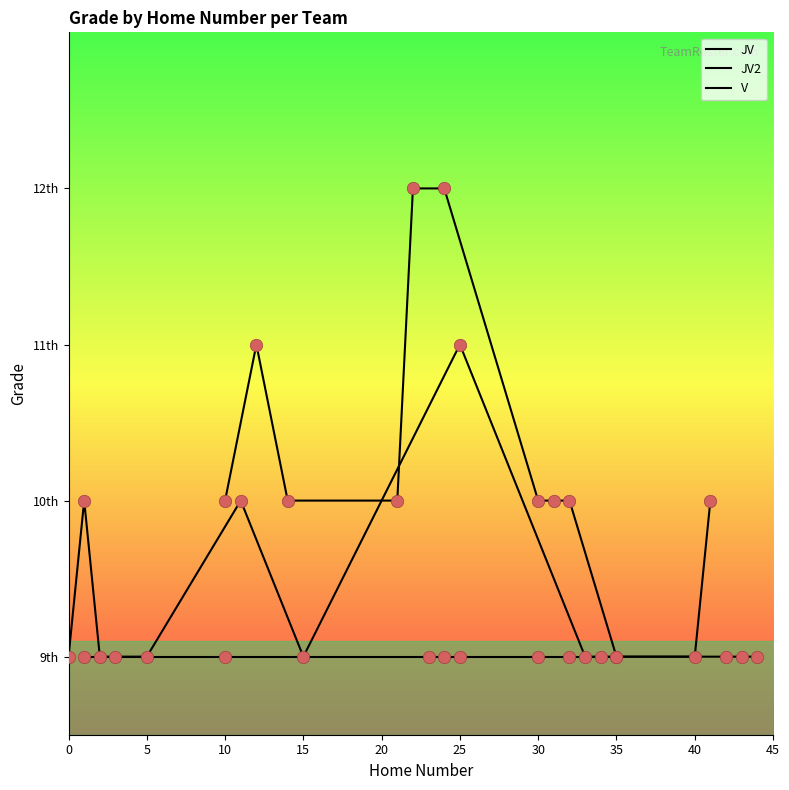

Is the value of V at 35 greater than the value of JV at 30?

No